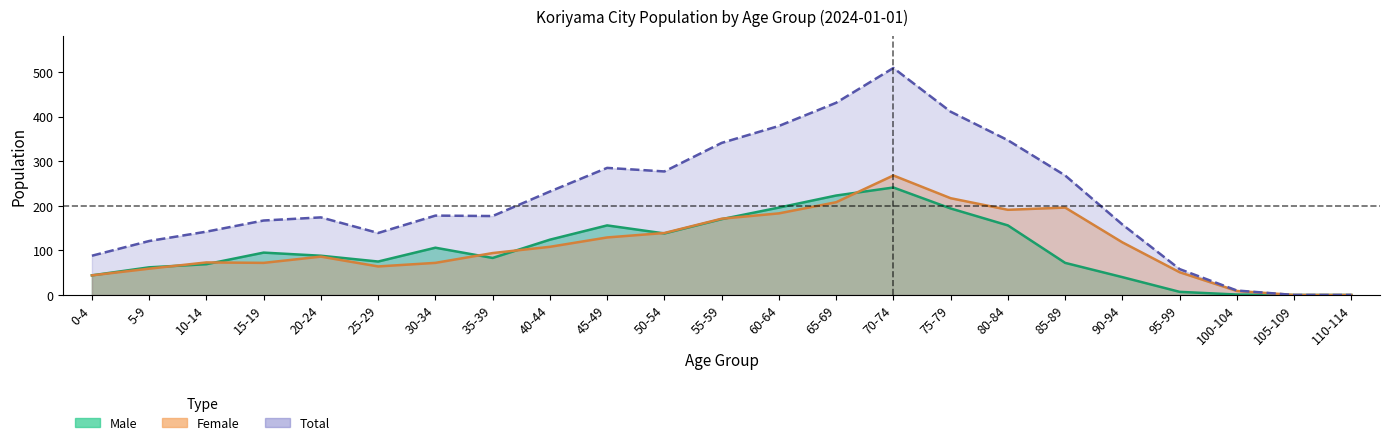

Reading left to right, what are all the values shown in this chart?

Male: 44	62	69	95	88	75	106	83	124	156	138	170	196	223	241	194	156	72	40	7	1	0	0
Female: 44	59	73	72	86	64	72	94	108	129	139	171	183	208	268	217	191	196	118	51	9	0	0
Total: 88	121	142	167	174	139	178	177	232	285	277	341	379	431	509	411	347	268	158	58	10	0	0